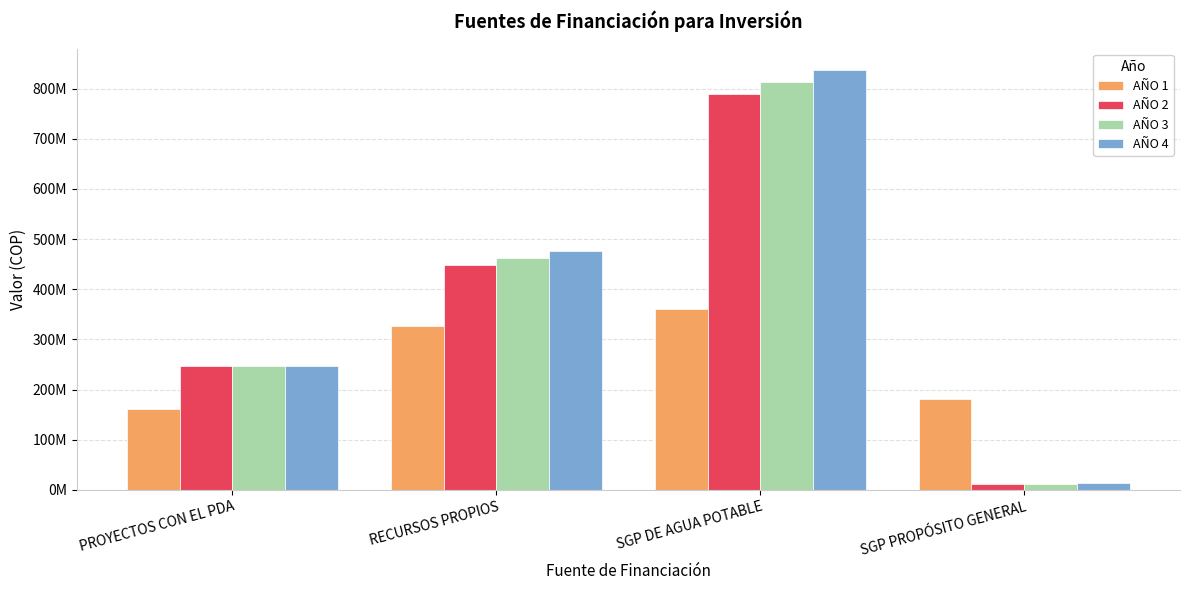

Which has a higher value, RECURSOS PROPIOS or PROYECTOS CON EL PDA?

RECURSOS PROPIOS